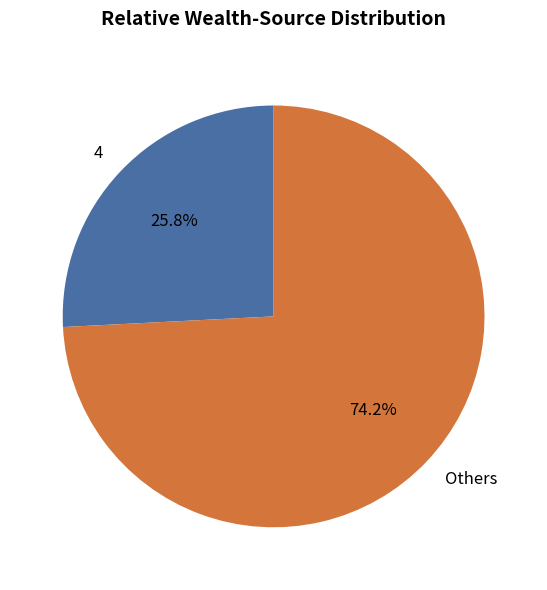

To the nearest percent, what is the average slice percentage?

50%